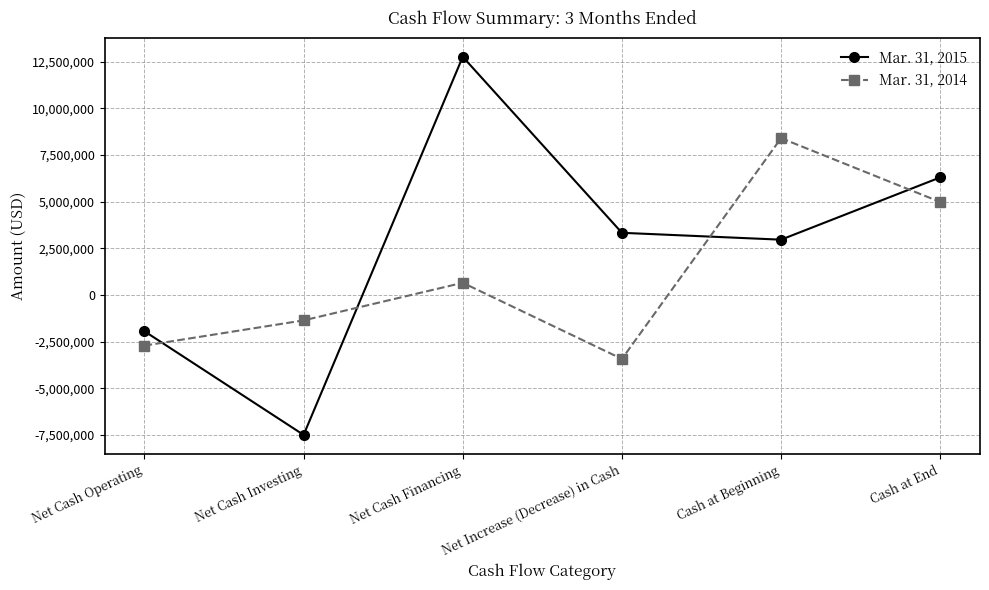

How many interior local peaks does the Mar. 31, 2015 series have?

1